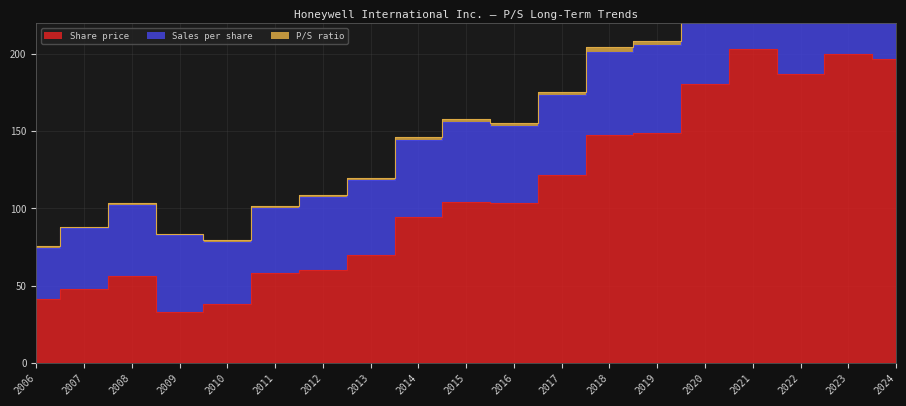

True or false: P/S ratio and Share price cross at least once.

False